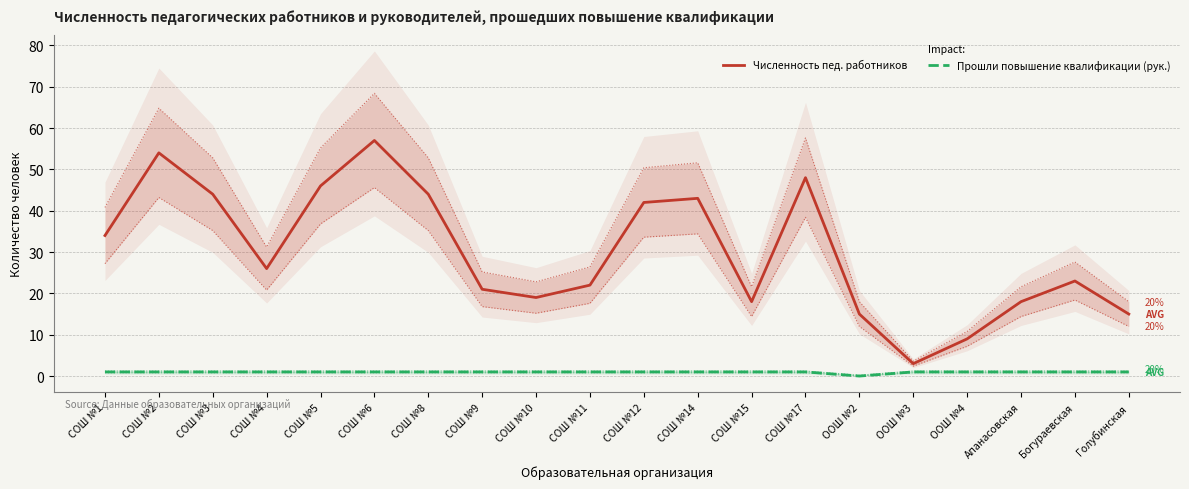

At which label does Численность пед. работников first exceed 26?

СОШ №1